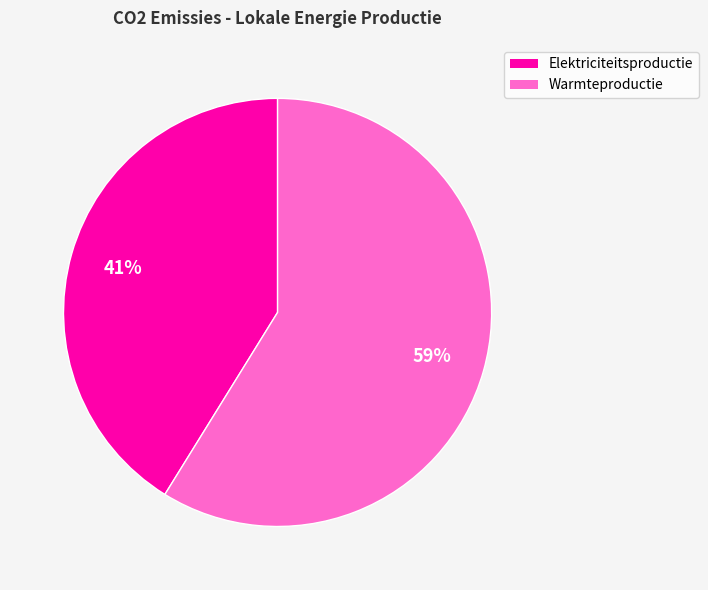

To the nearest percent, what is the average slice percentage?

50%